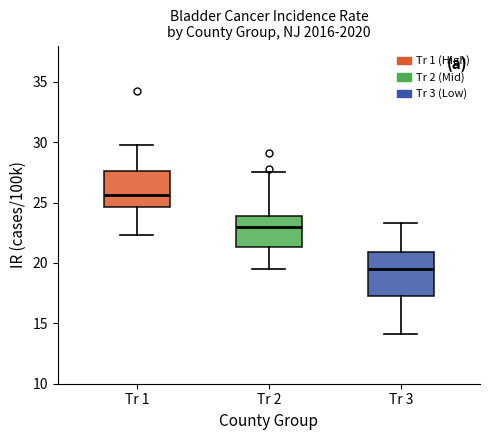

Comparing the boxes themselves (not the whiskers), which one is the tallest?

Tr 3